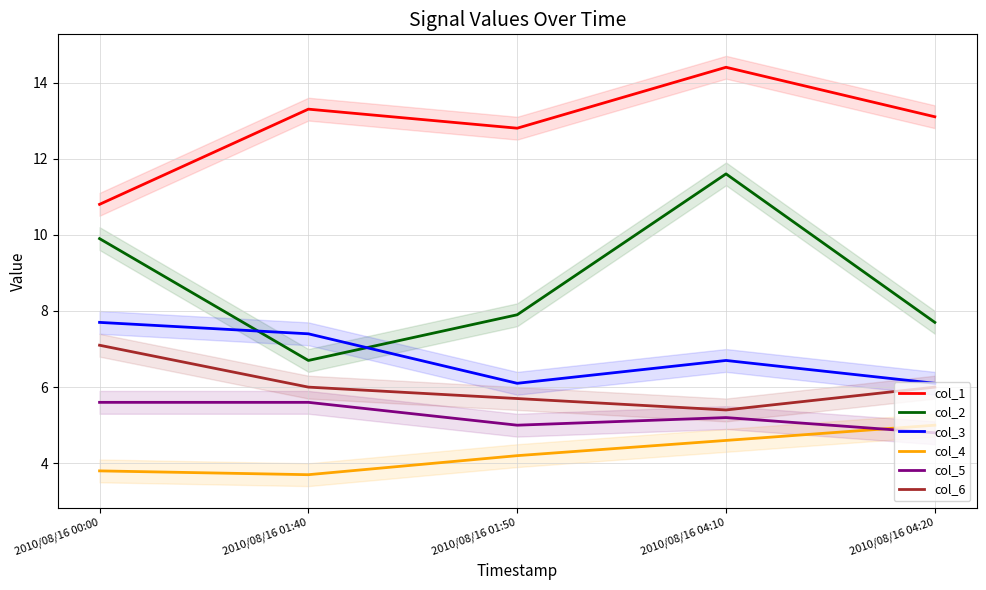

What is the sum of all col_4 values?

21.3